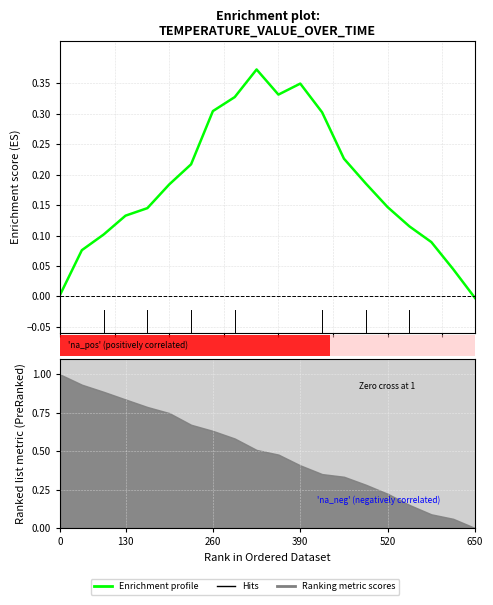

Which has a higher value, 14 or 12?

12